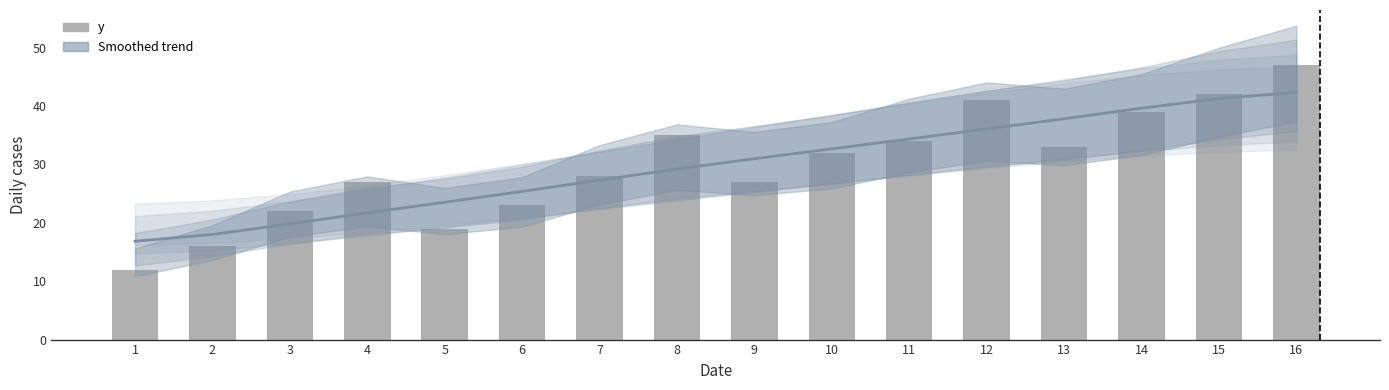

Rank the series at 4 from highest to lowest value.

y, Smoothed trend